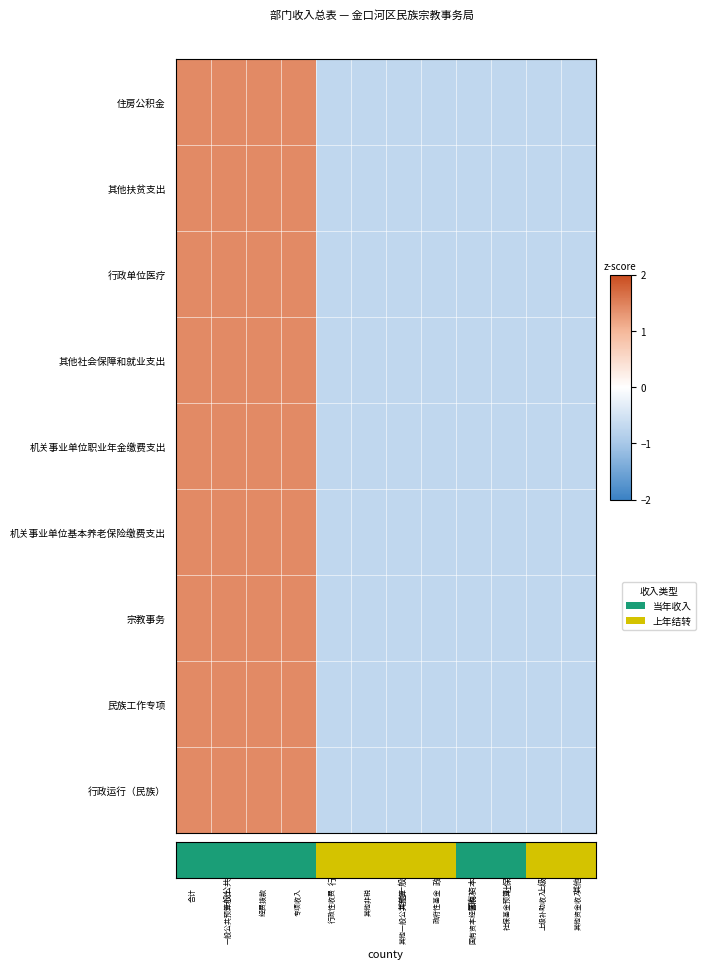

What is the total value across all series at 其他一般公共预算?

-6.4